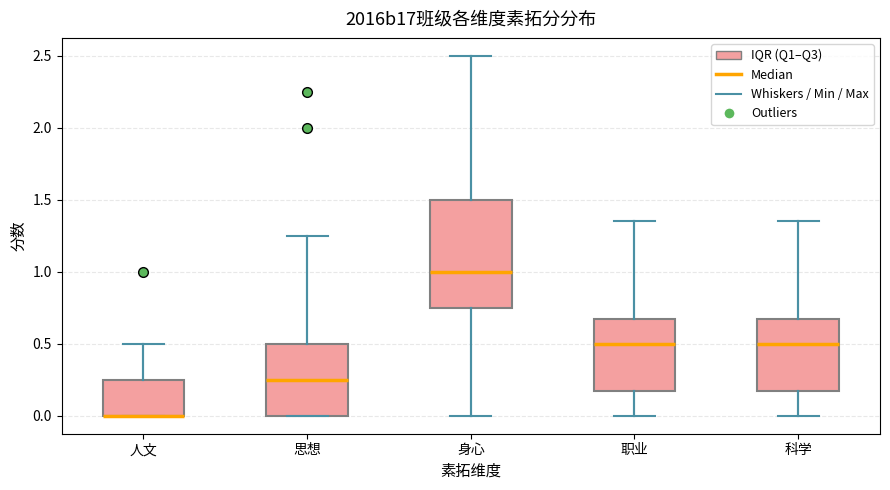

Where is the upper edge of the box for 职业 on the y-axis? The values are not printed on the chart, so give them approximately, as read against the axis.

0.70